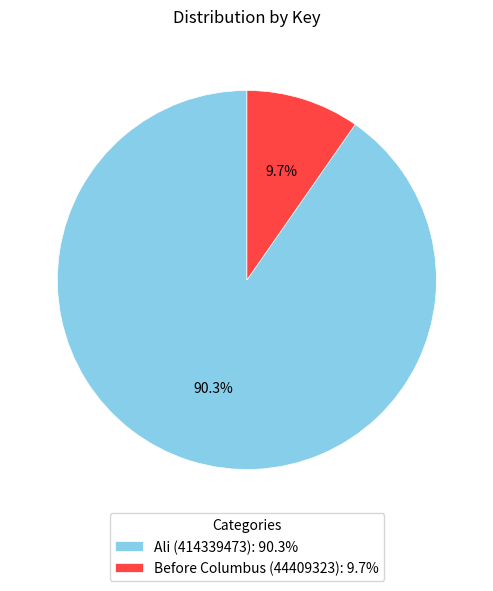

Which slice is the largest?

Ali (414339473)